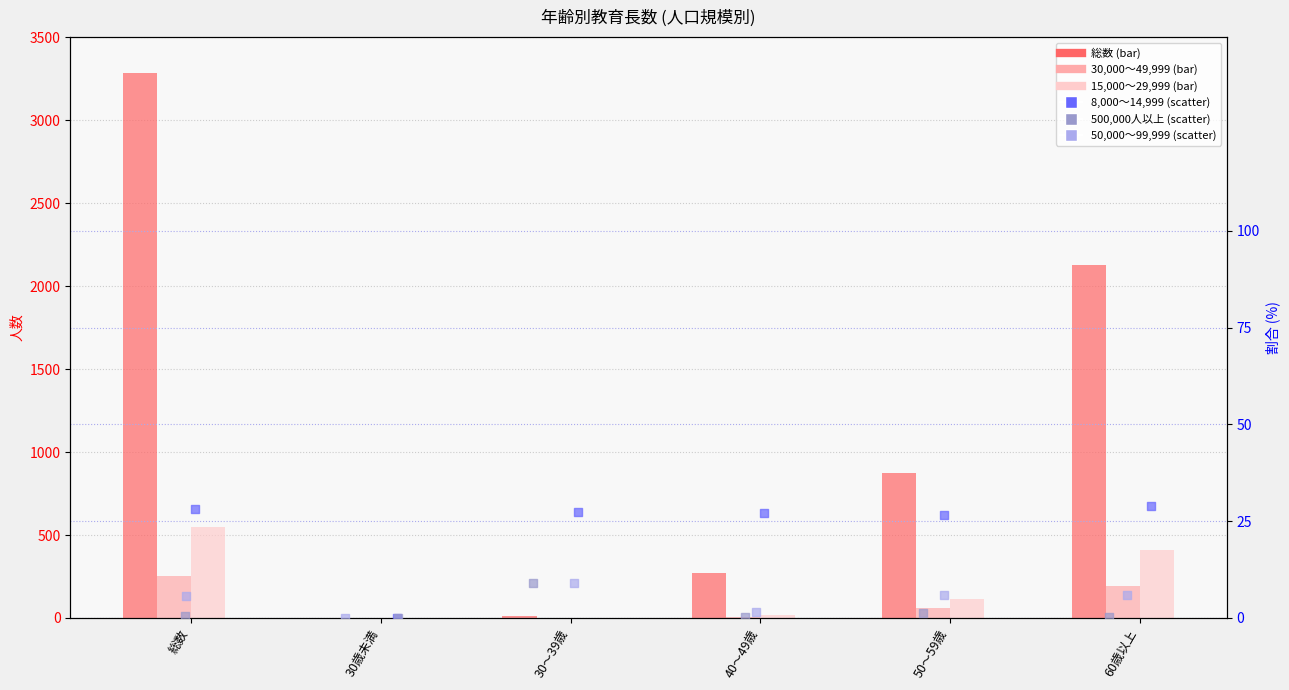

Which series has the widest spread of Y values?

総数